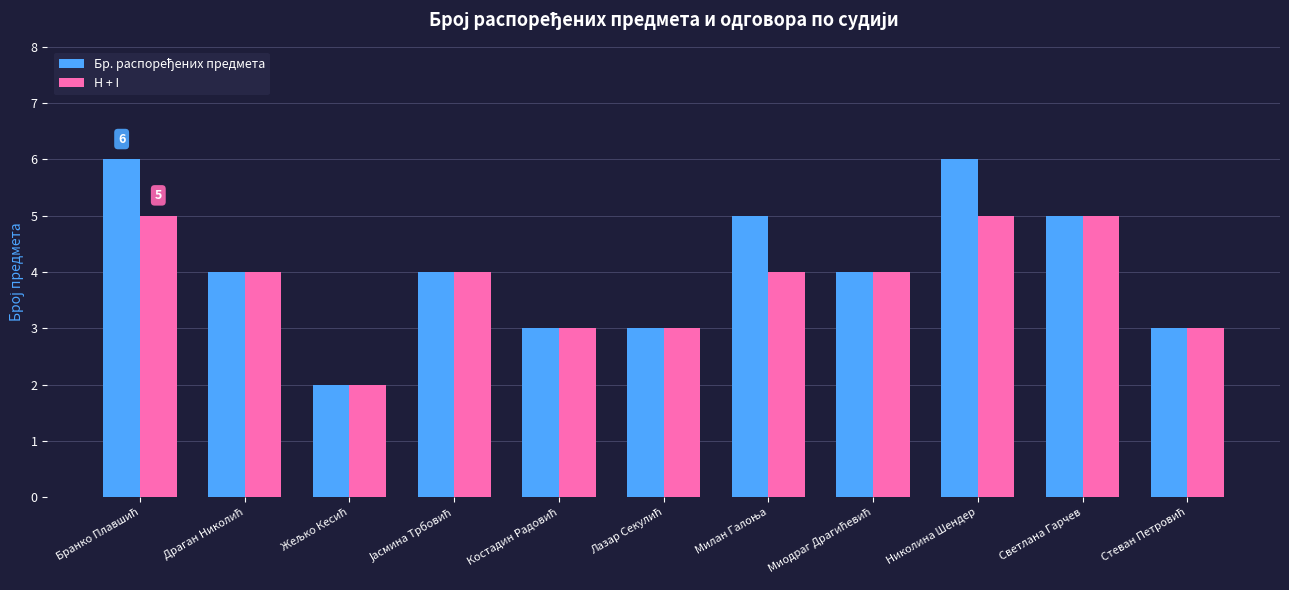

The H + I series shows 5 at Николина Шендер. True or false?

True